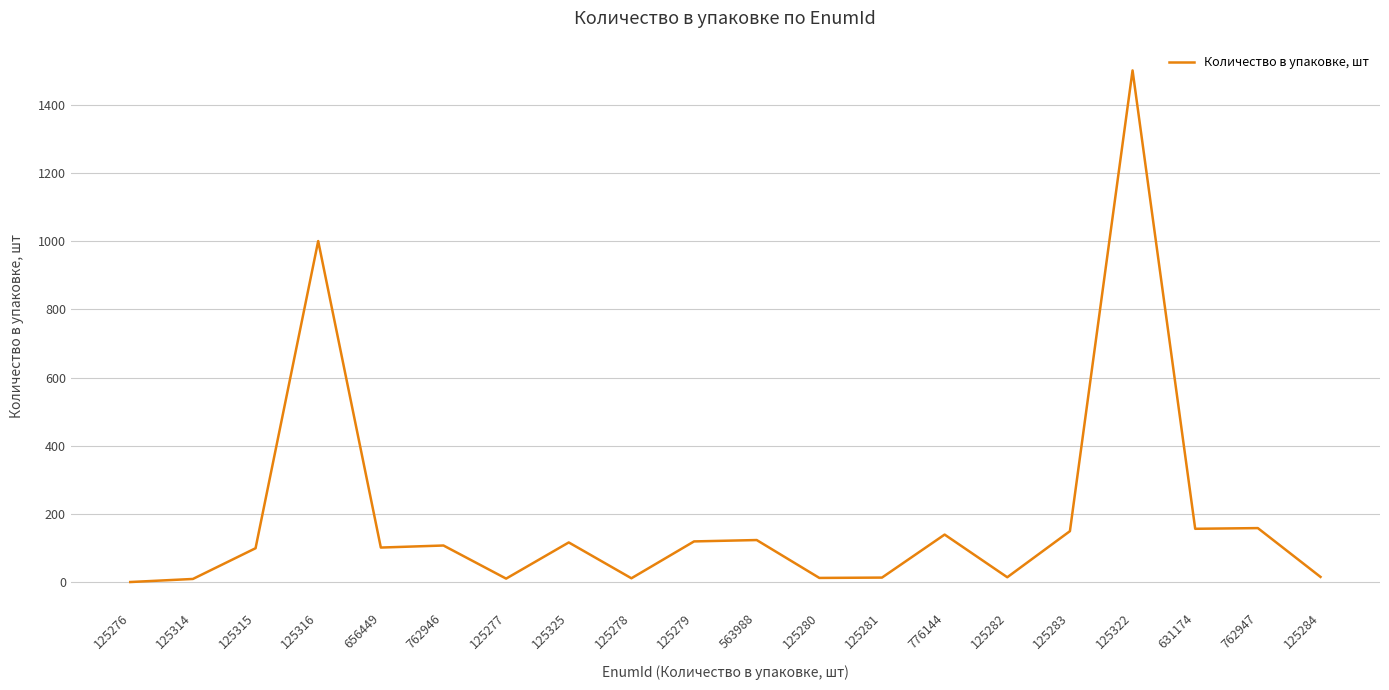

Where is the data nearest to the value 750?

125316